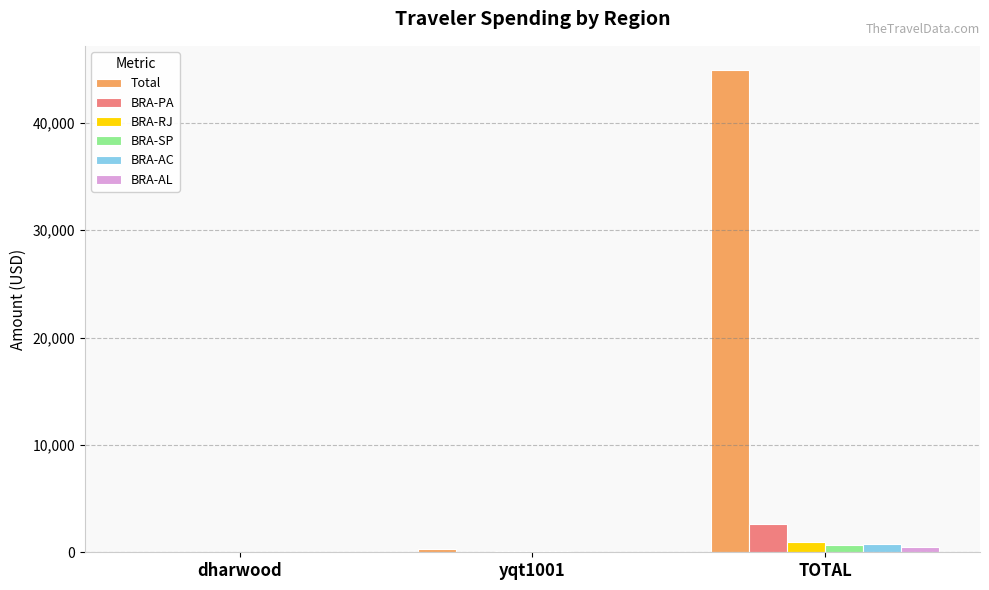

At which category does the chart reach its peak across all series?

TOTAL